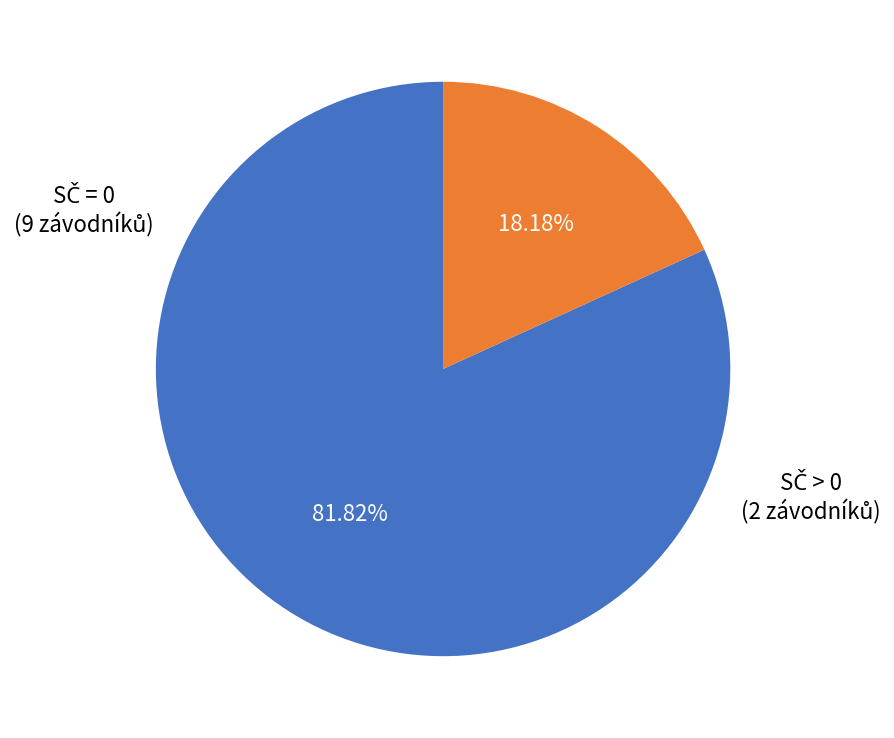

How many slices are in this pie chart?

2